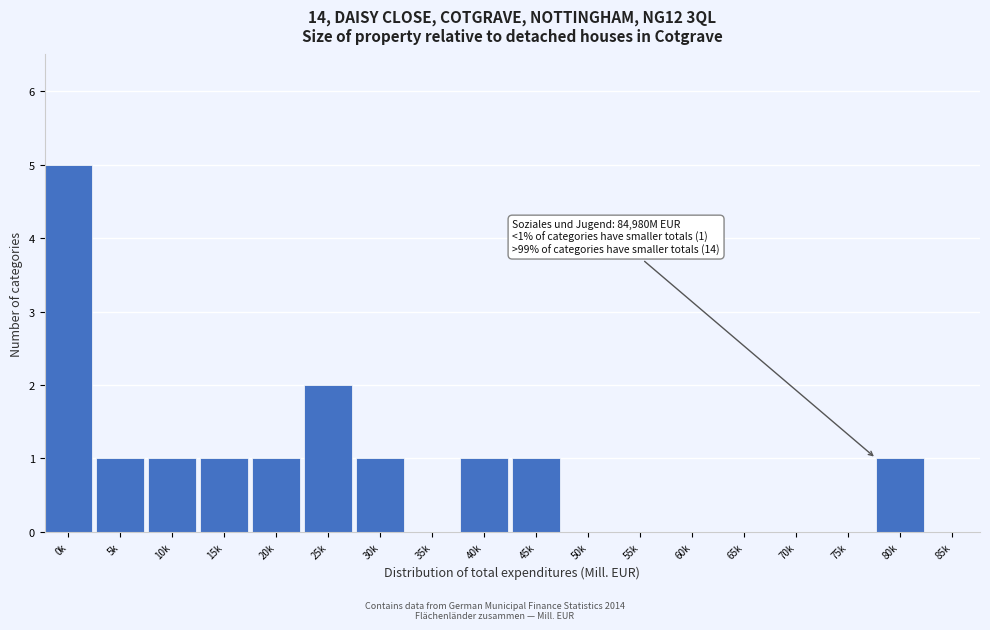

Reading left to right, list all the values displayed in this chart.

0k=5	5k=1	10k=1	15k=1	20k=1	25k=2	30k=1	35k=0	40k=1	45k=1	50k=0	55k=0	60k=0	65k=0	70k=0	75k=0	80k=1	85k=0